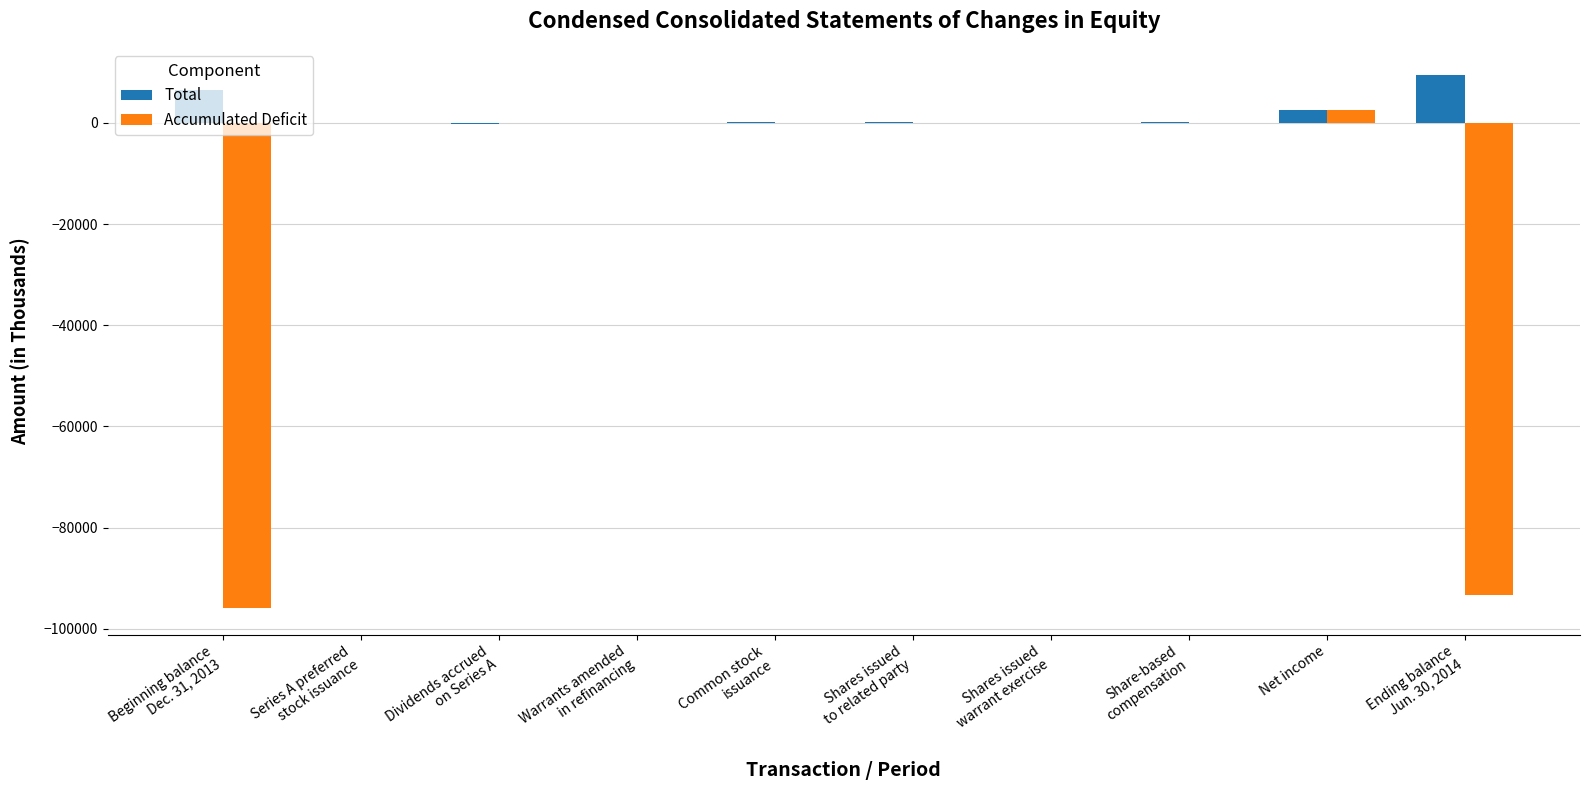

The value of Accumulated Deficit at Warrants amended
in refinancing is 55111. True or false?

False